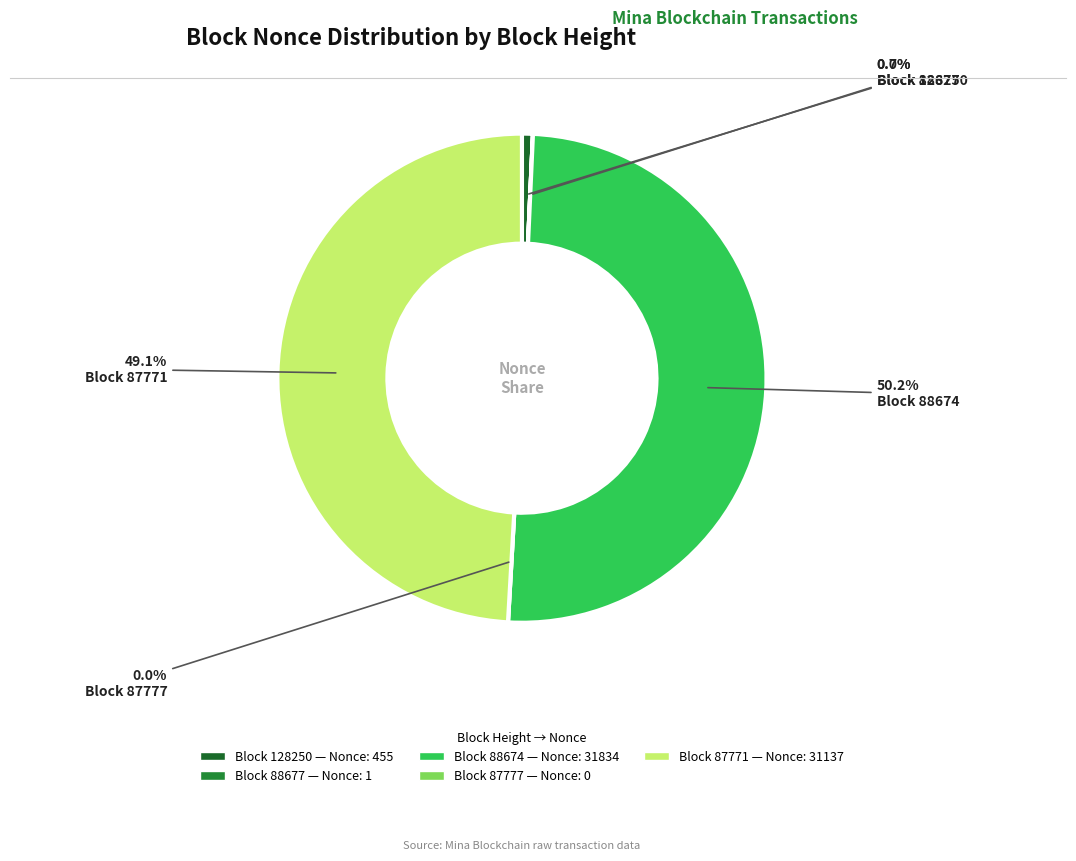

To the nearest percent, what portion does 88674 represent?

50%